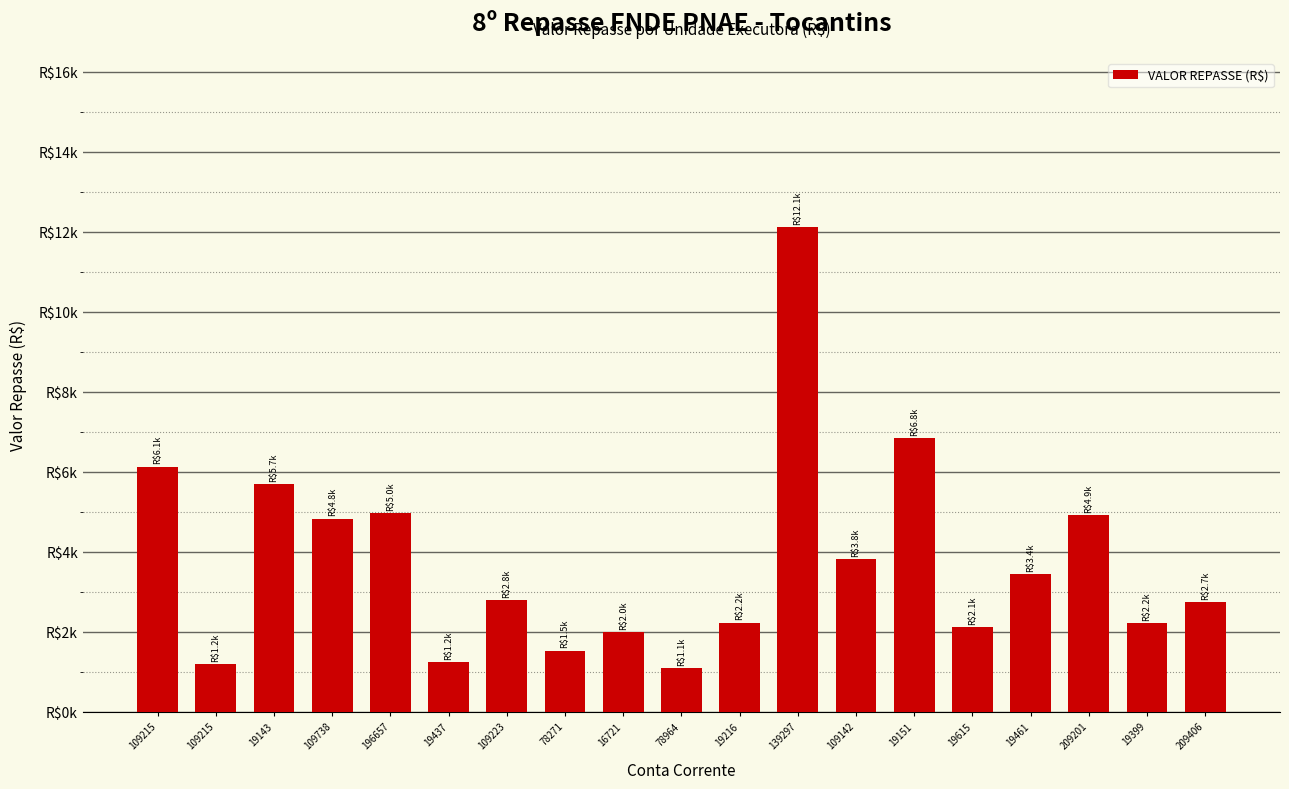

Which has a higher value, 196657 or 139297?

139297